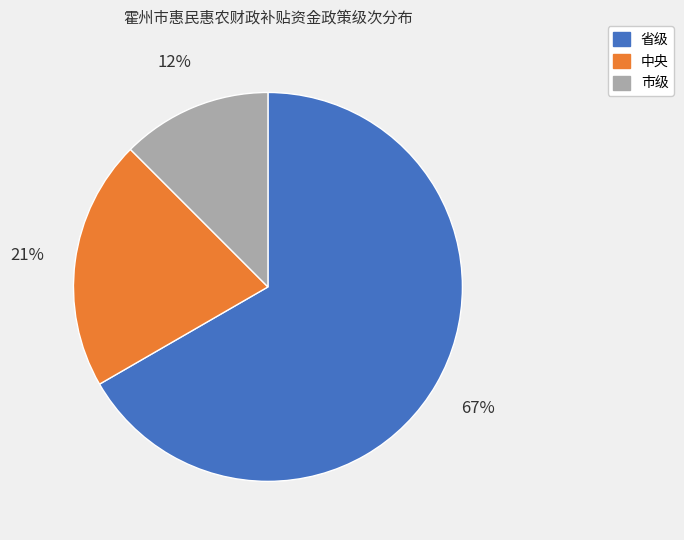

Rank the categories by value from lowest to highest.

市级, 中央, 省级